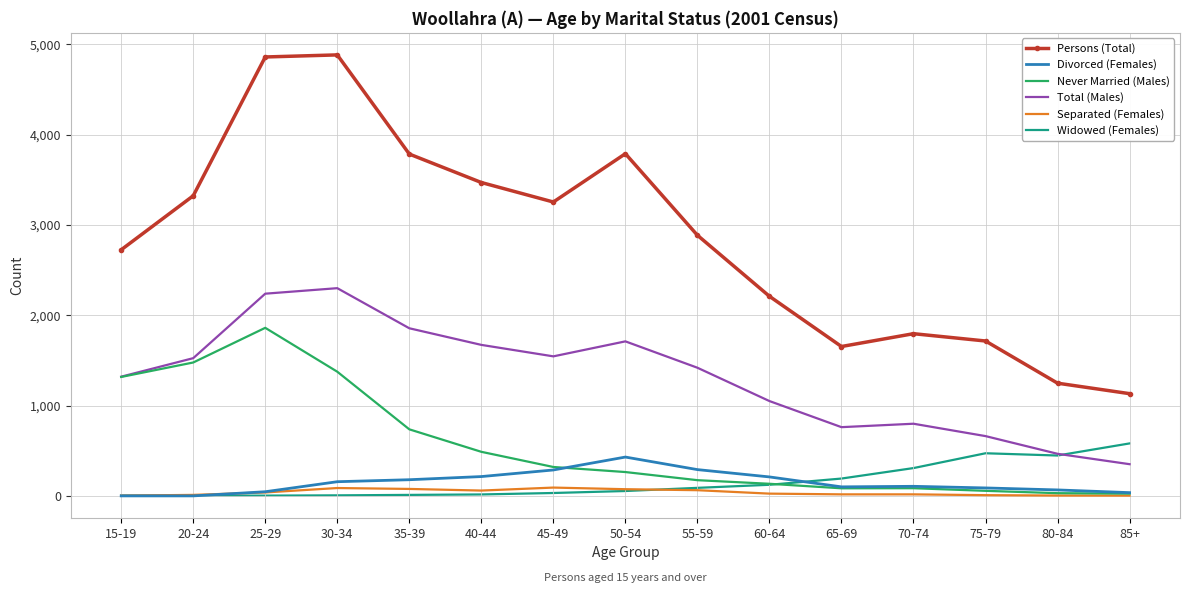

What position from the left is 30-34?

4